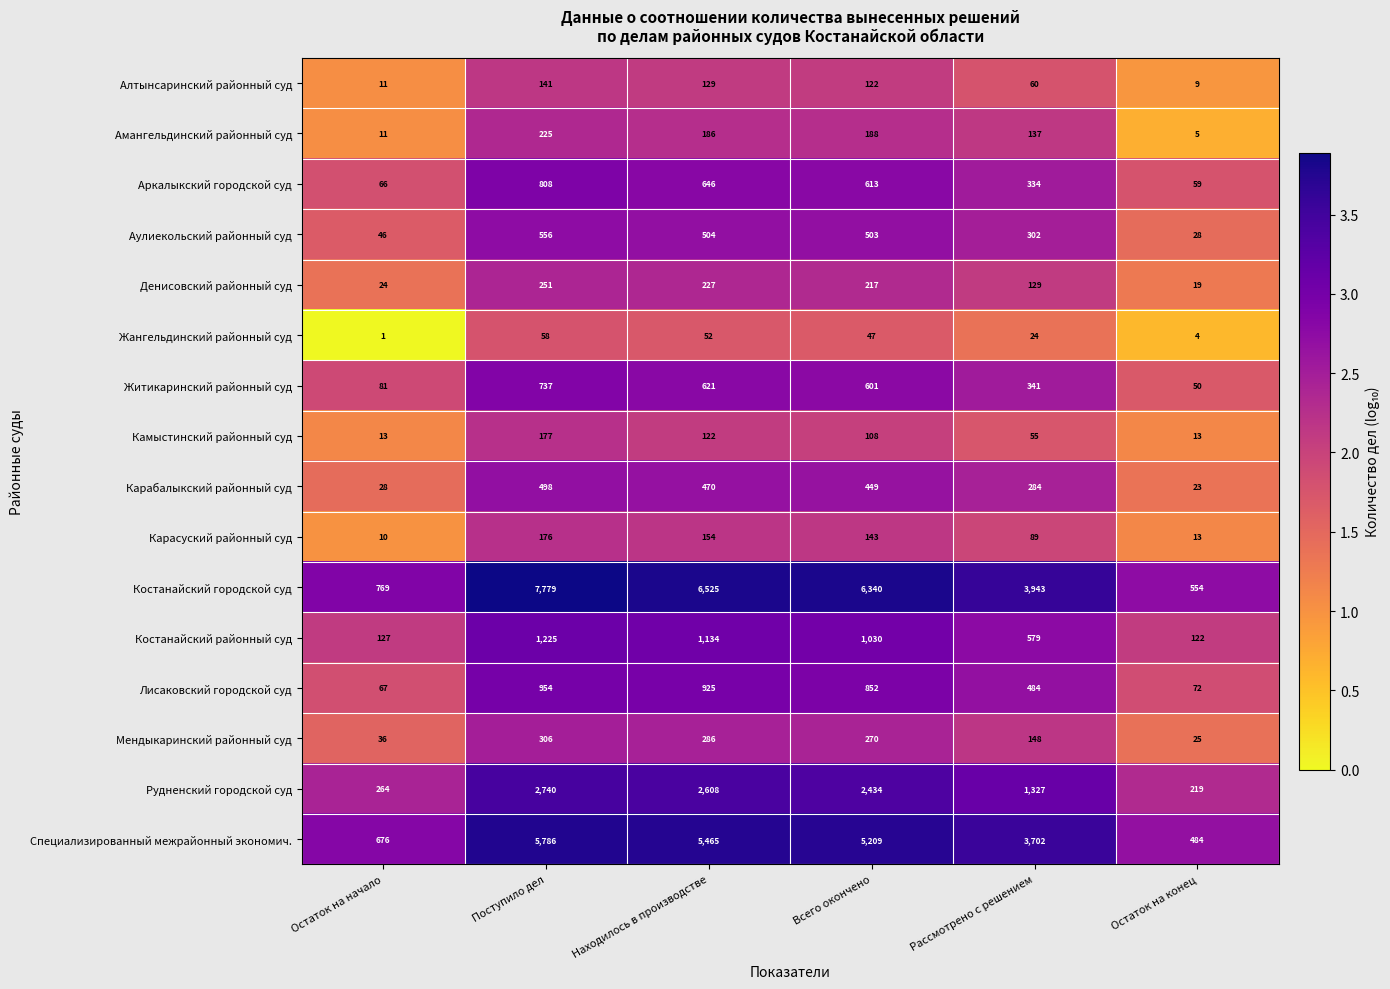

What is the maximum value shown in the chart?

7779